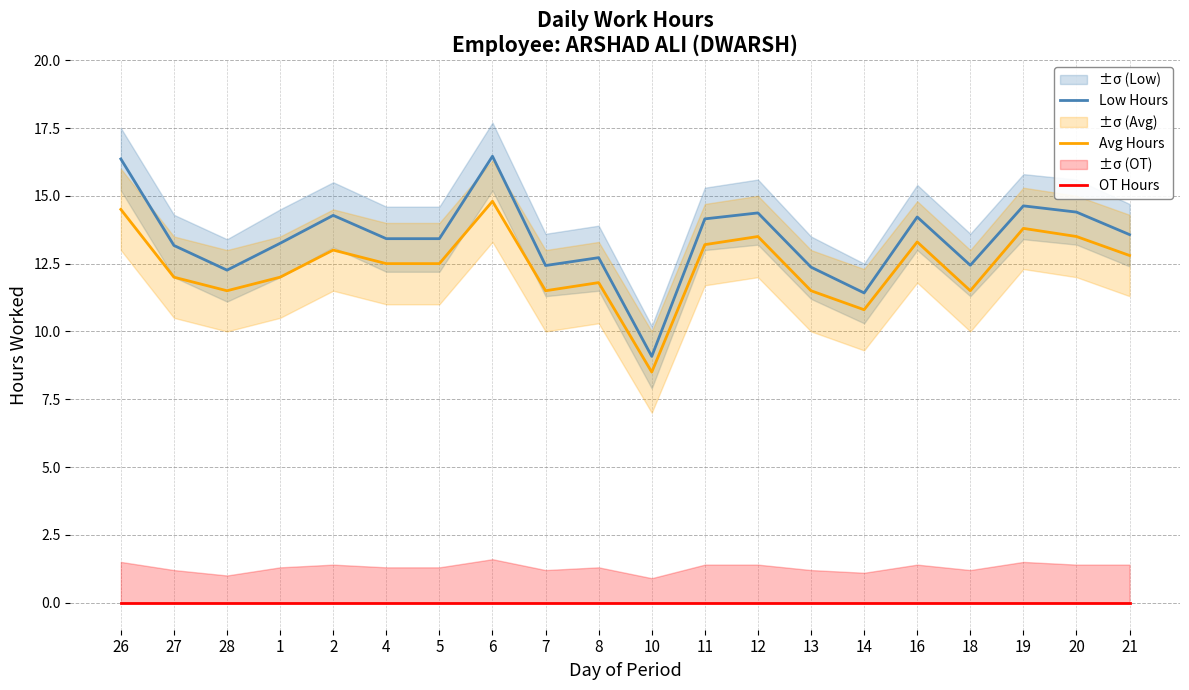

What is the greatest value displayed?

16.5